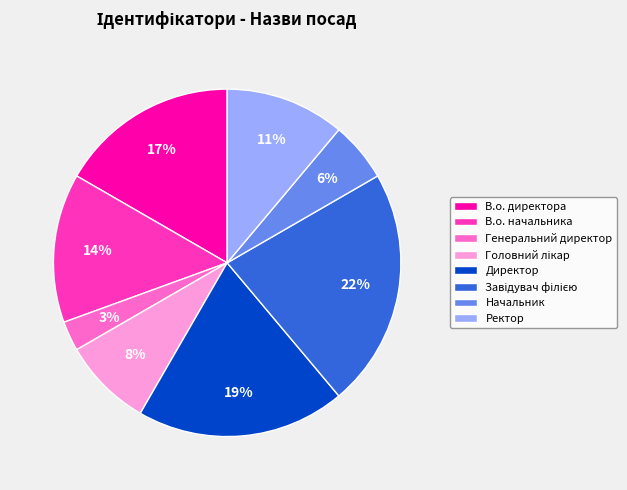

Is Генеральний директор the majority of the pie?

No